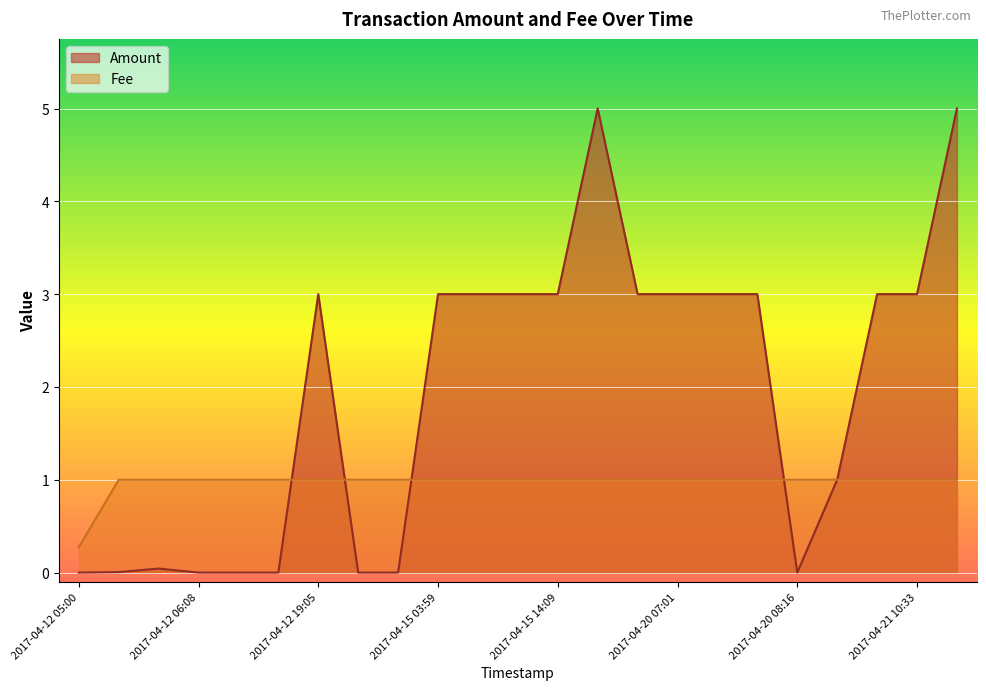

What is the label of the 3rd point from the right?

2017-04-21 05:44